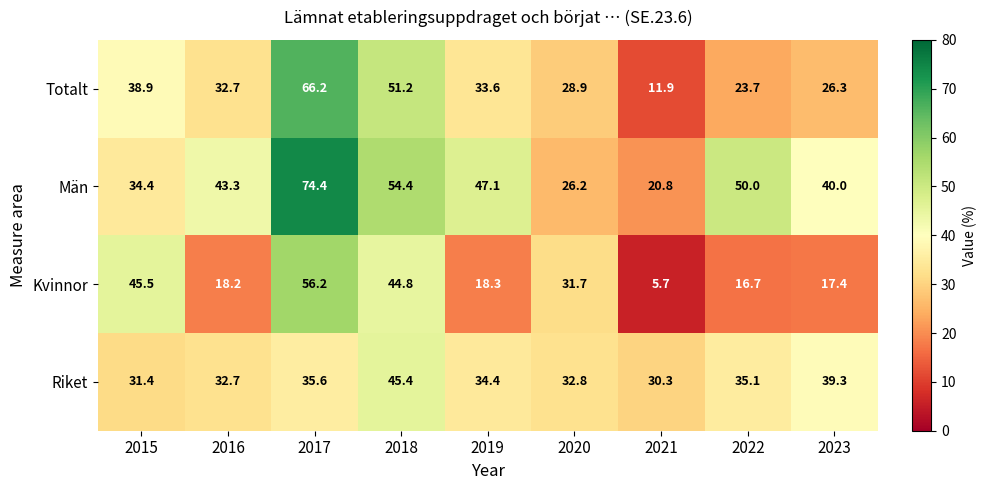

What is the difference between the second highest and minimum values in the Kvinnor series?

39.8